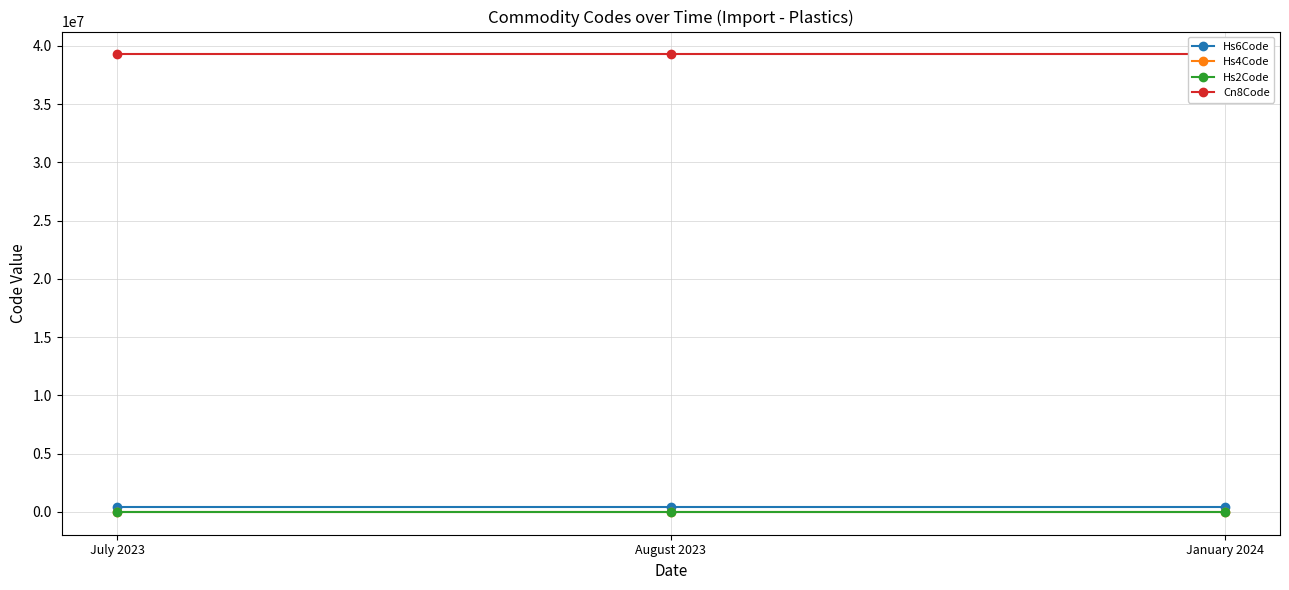

How many series are shown in this chart?

4